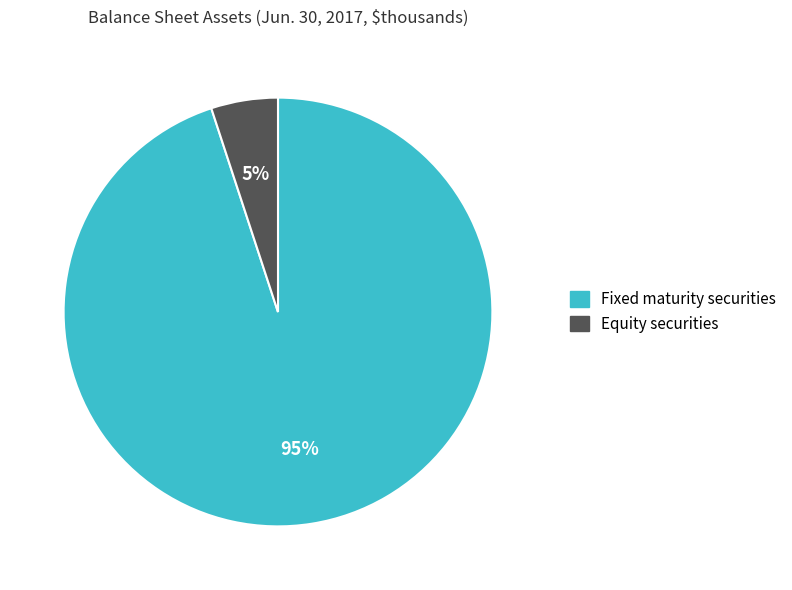

Does Fixed maturity securities account for over 50% of the chart?

Yes